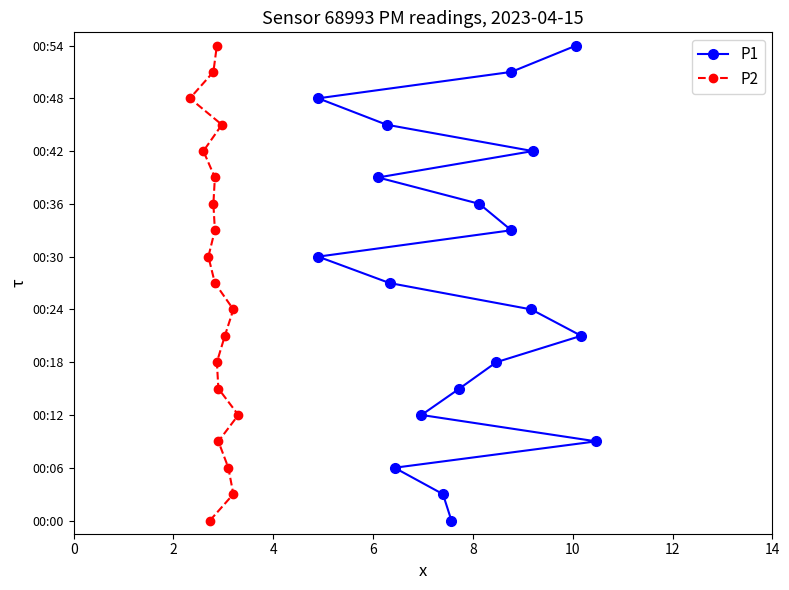

Which series has the largest range (max minus min)?

P1